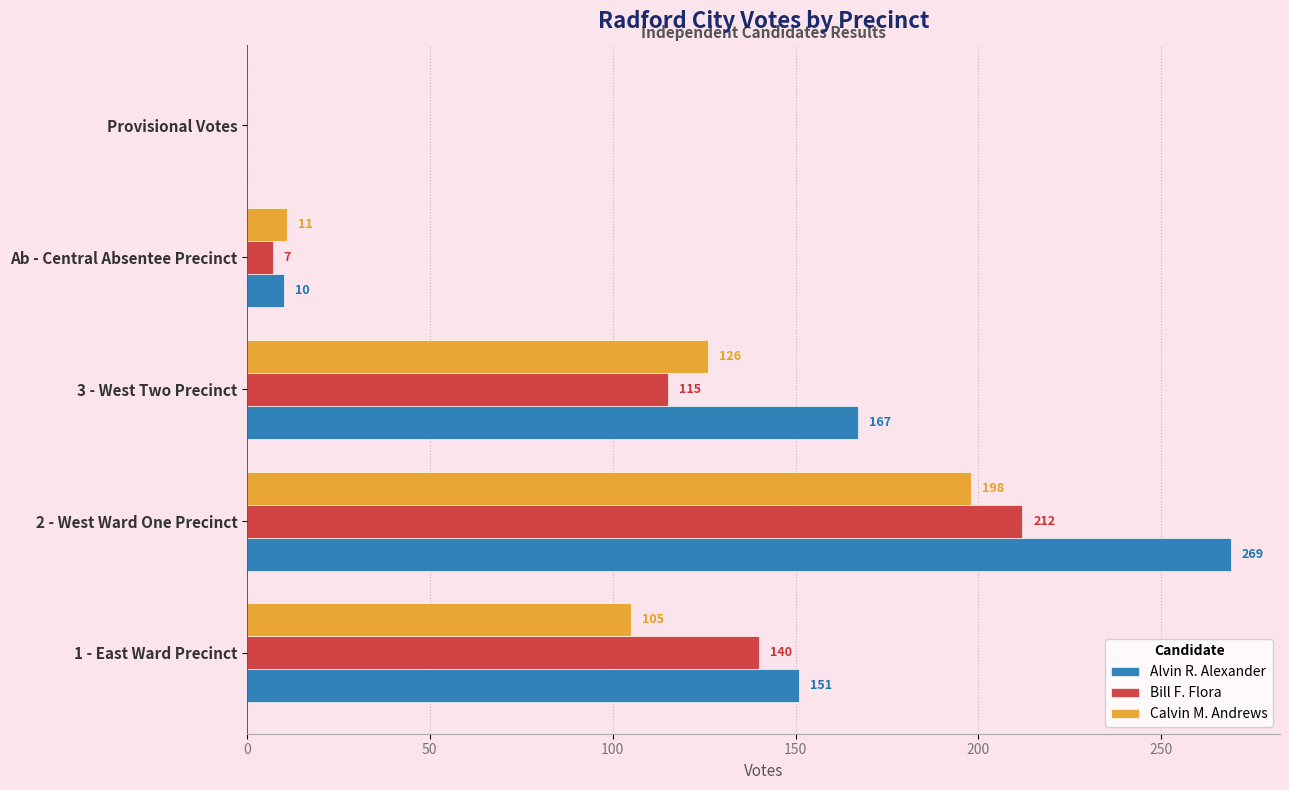

Which series changed the most between 1 - East Ward Precinct and Provisional Votes?

Alvin R. Alexander